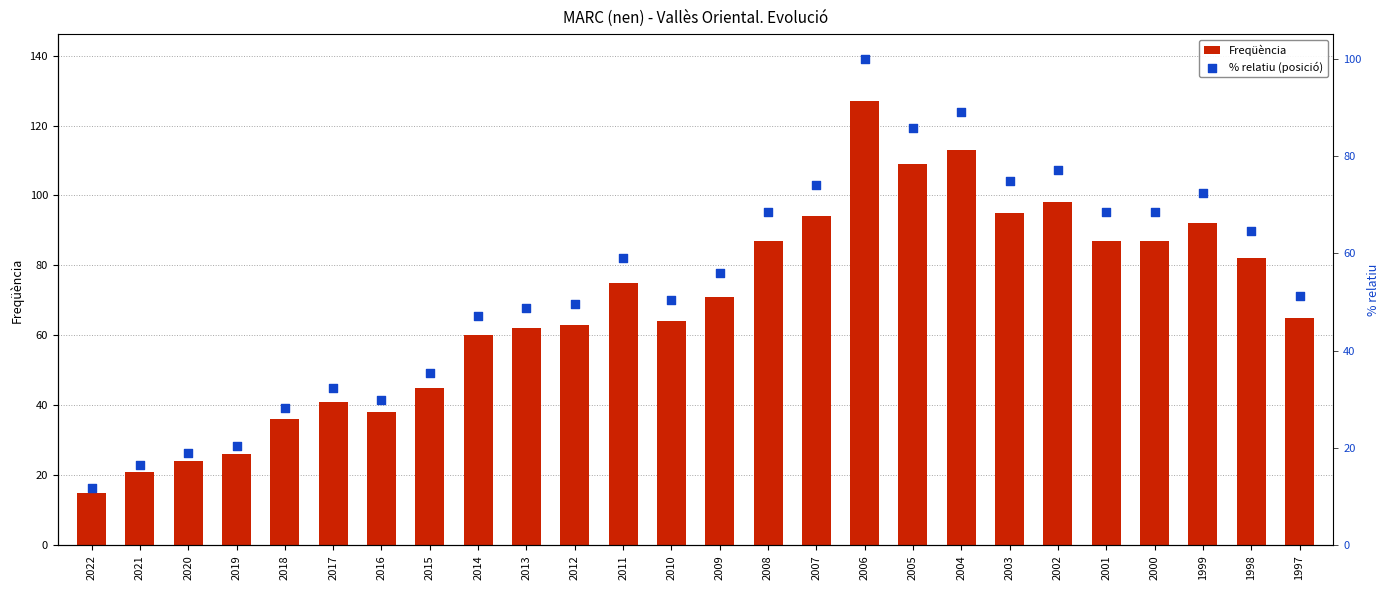

Which series has the largest Y range (max minus min)?

Freqüència